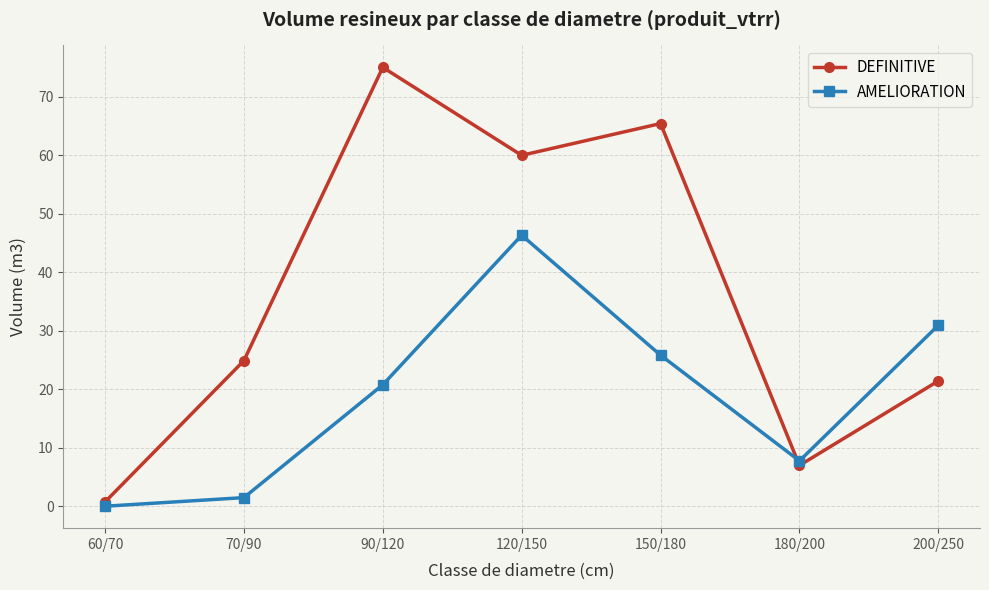

True or false: DEFINITIVE has a value of 7.0 at 180/200.

True